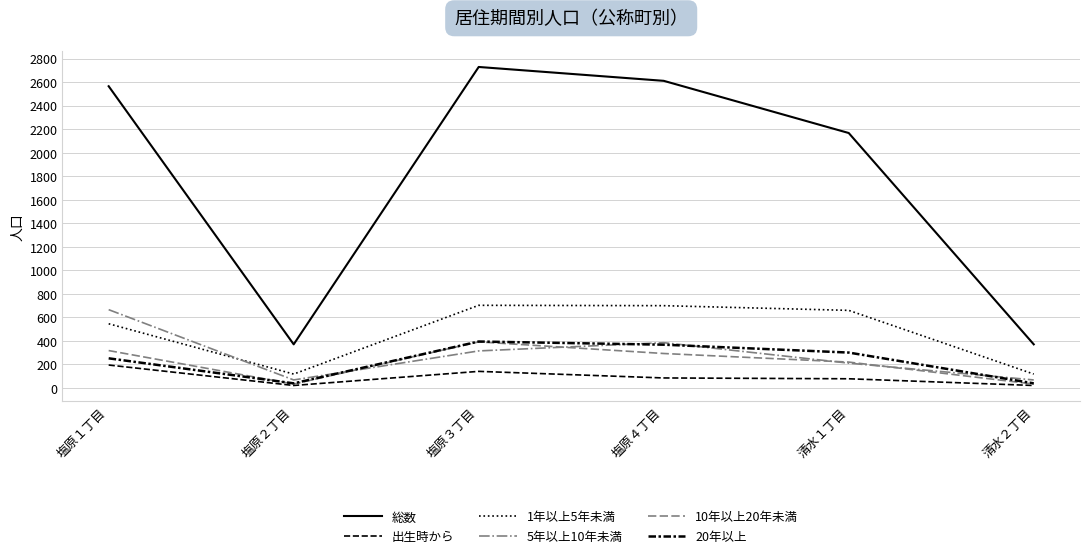

Does the chart have visible grid lines?

Yes